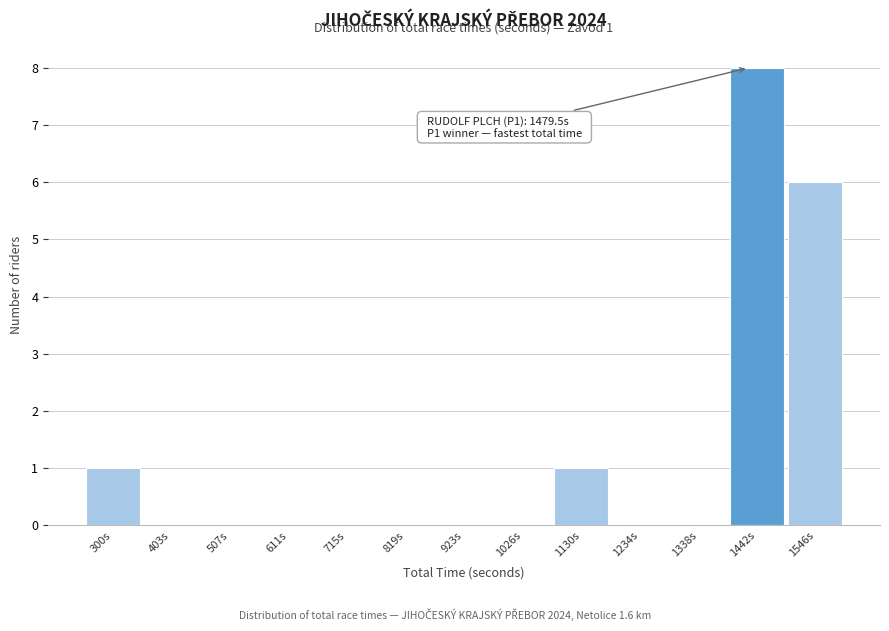

Reading left to right, list all the values displayed in this chart.

300s=1	403s=0	507s=0	611s=0	715s=0	819s=0	923s=0	1026s=0	1130s=1	1234s=0	1338s=0	1442s=8	1546s=6